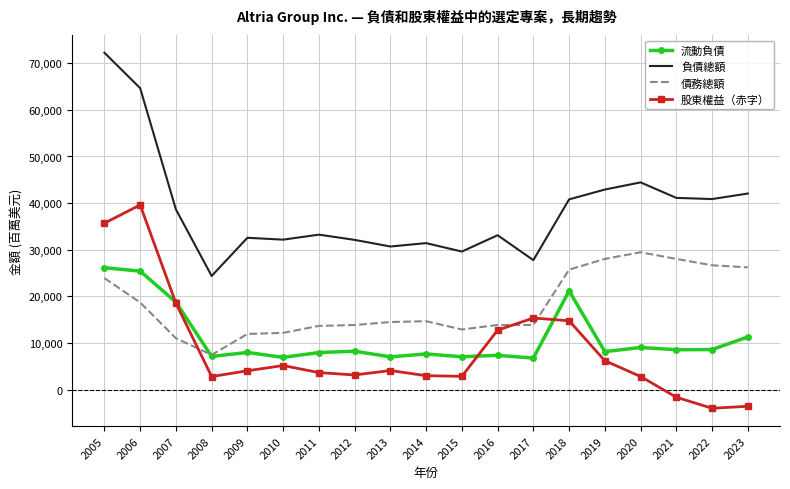

Which series has the largest total across all categories?

負債總額